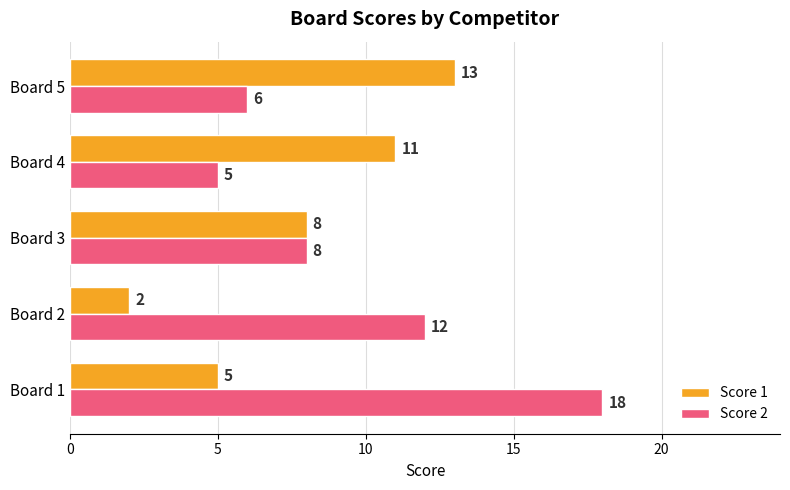

What is the difference between the maximum and minimum values in the Score 1 series?

11